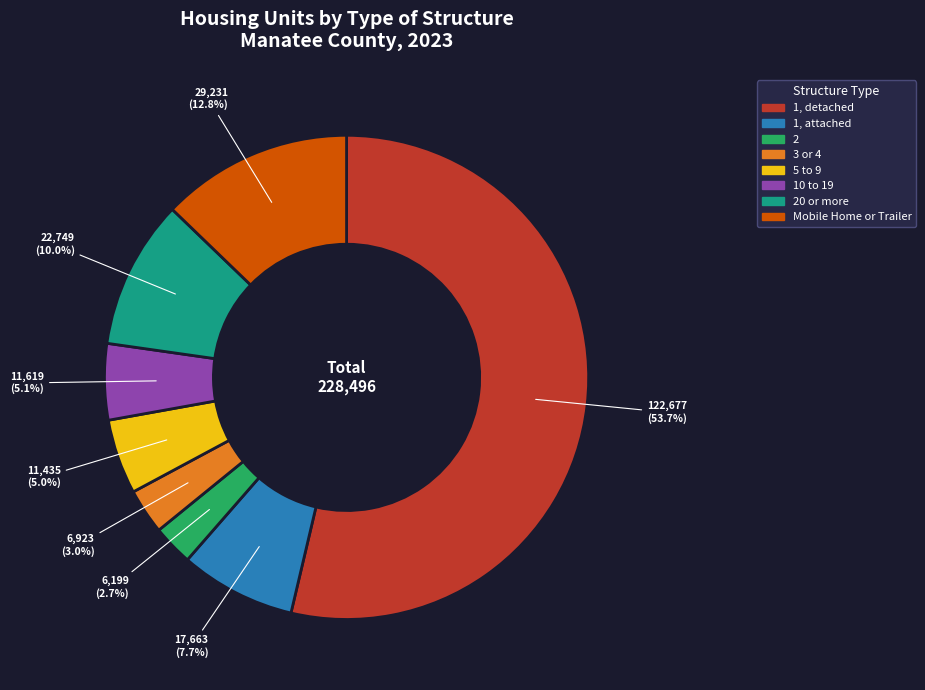

To the nearest percent, what is the combined percentage of 2 and 1, detached?

56%